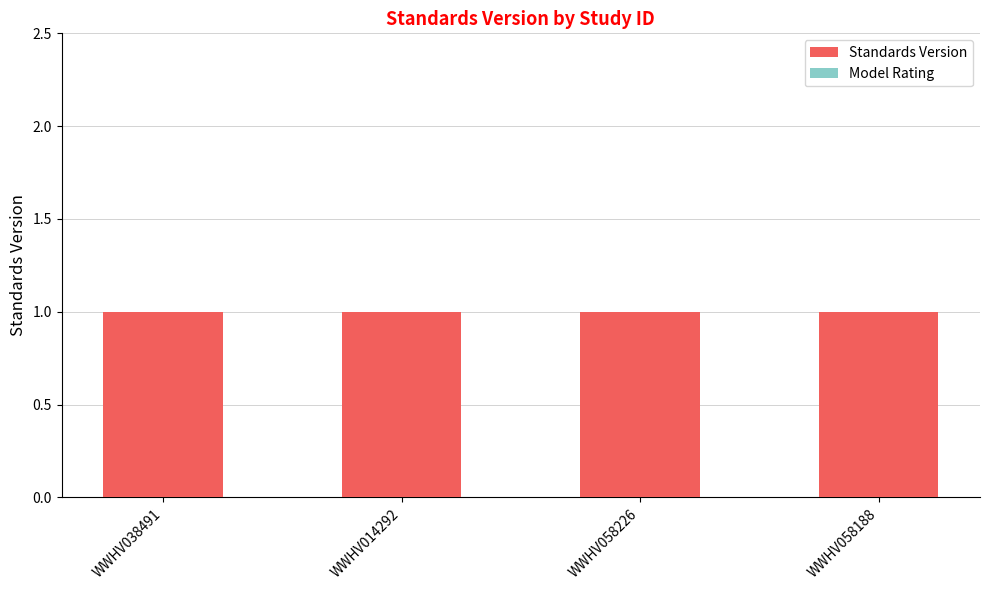

What is the label of the 3rd bar from the left?

WWHV058226